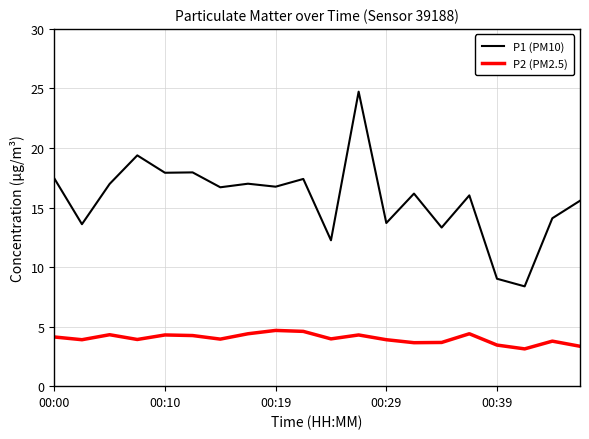

True or false: P2 (PM2.5) and P1 (PM10) intersect in this chart.

False